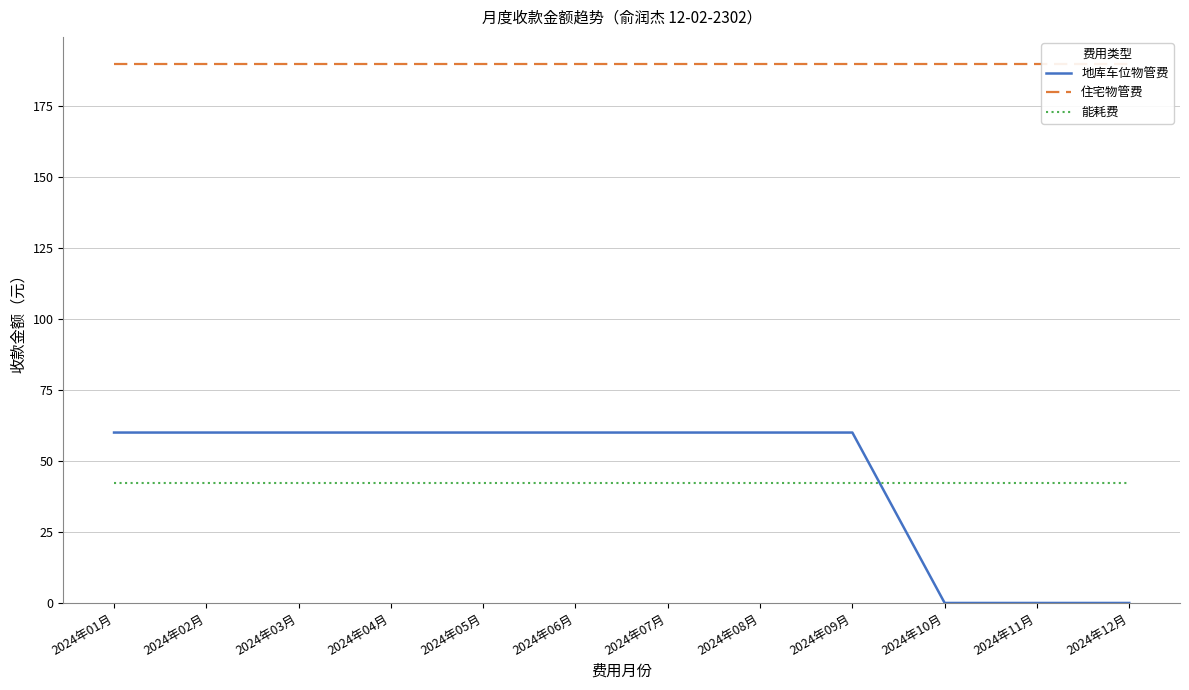

Which series ends up on top after the final intersection of 地库车位物管费 and 能耗费?

能耗费